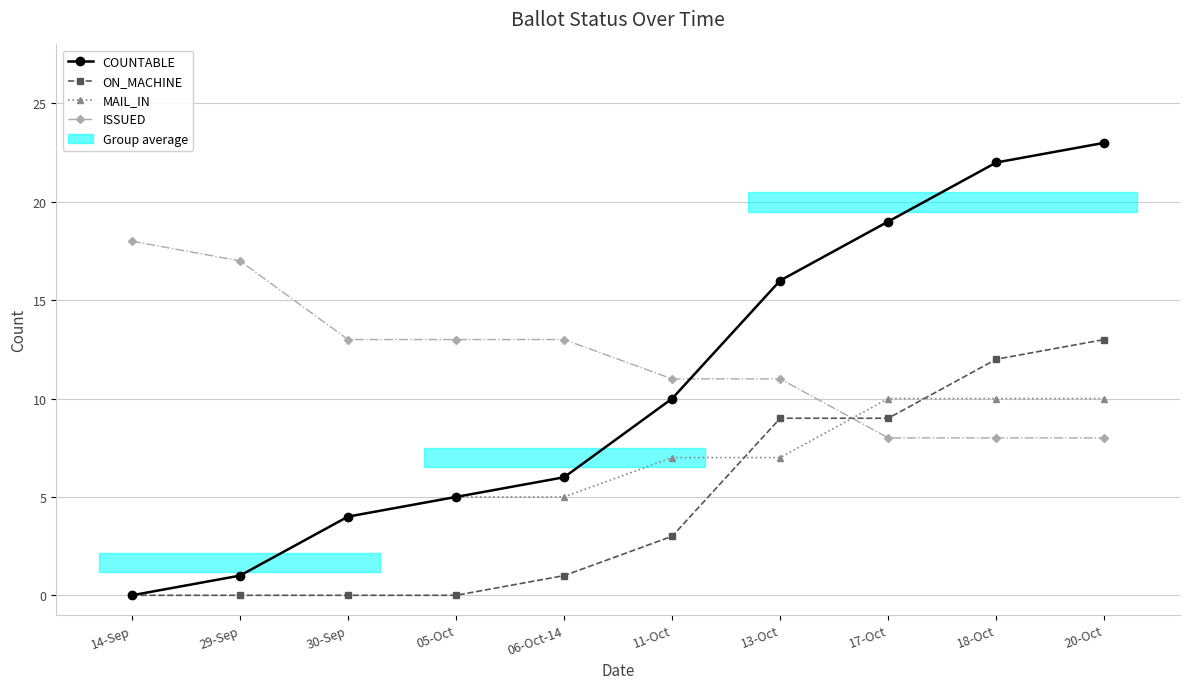

Is this an area chart (filled region under the line)?

No